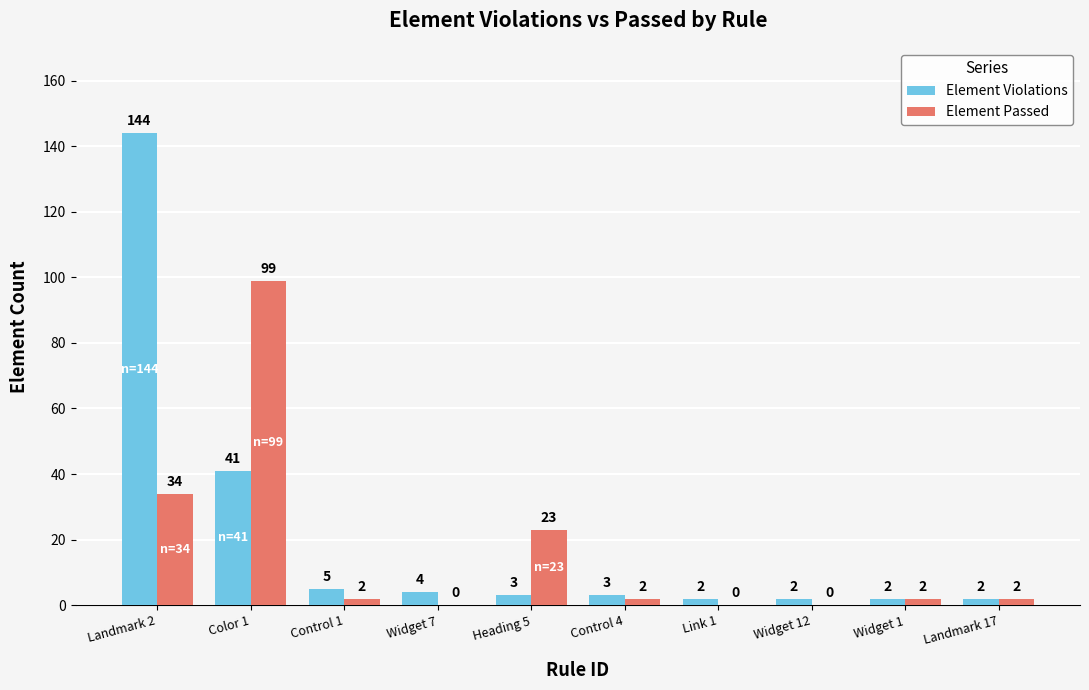

Count the number of categories in the chart.

10